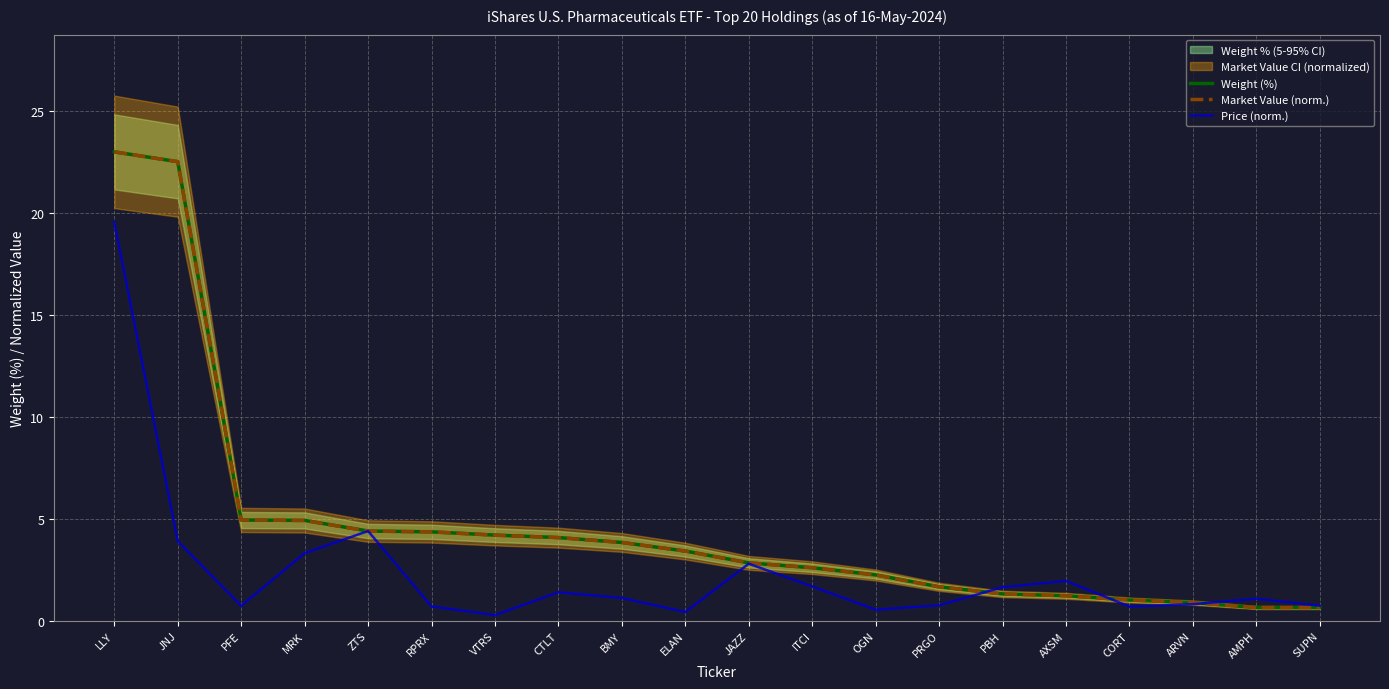

How many values in the Price (norm.) series exceed 1?

11